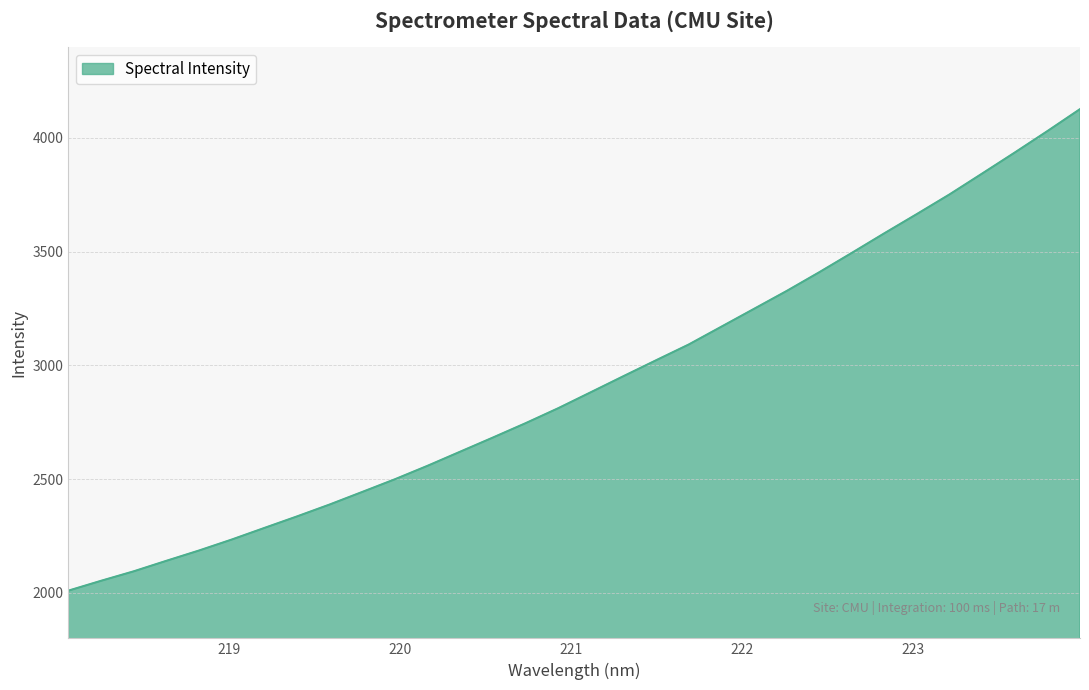

What is the maximum value shown in the chart?

4126.2